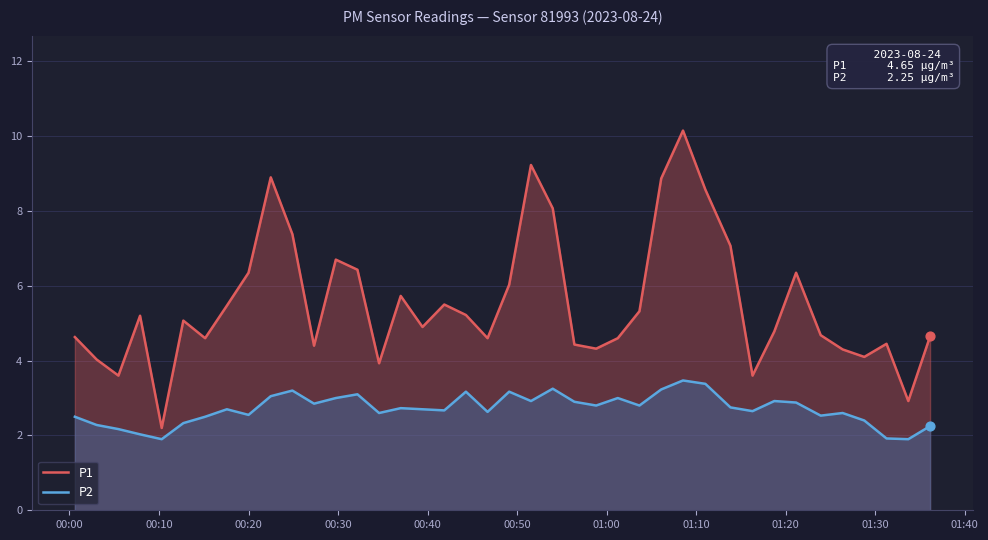

Which series reaches the minimum Y coordinate?

P2